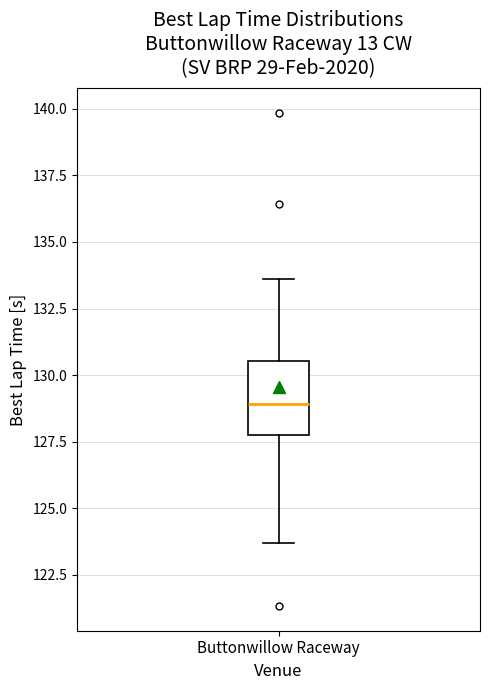

Where does the upper whisker of the box for Buttonwillow Raceway end on the y-axis? The values are not printed on the chart, so give them approximately, as read against the axis.

133.5